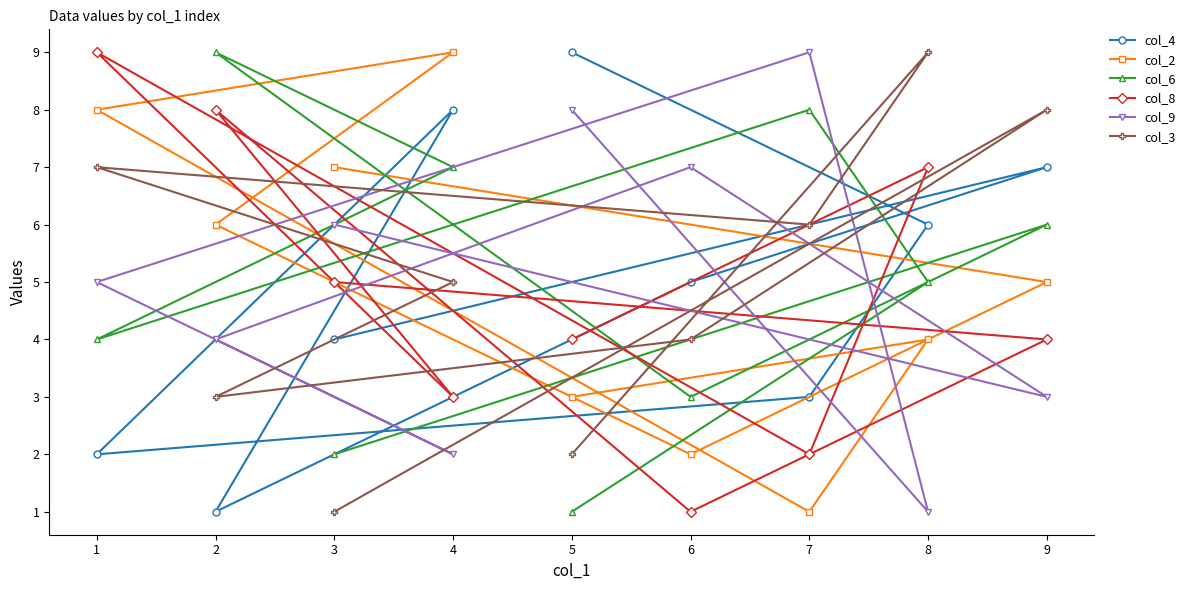

Reading left to right, list all the values displayed in this chart.

col_4: 1=2	2=1	3=4	4=8	5=9	6=5	7=3	8=6	9=7
col_2: 1=8	2=6	3=7	4=9	5=3	6=2	7=1	8=4	9=5
col_6: 1=4	2=9	3=2	4=7	5=1	6=3	7=8	8=5	9=6
col_8: 1=9	2=8	3=5	4=3	5=4	6=1	7=2	8=7	9=4
col_9: 1=5	2=4	3=6	4=2	5=8	6=7	7=9	8=1	9=3
col_3: 1=7	2=3	3=1	4=5	5=2	6=4	7=6	8=9	9=8